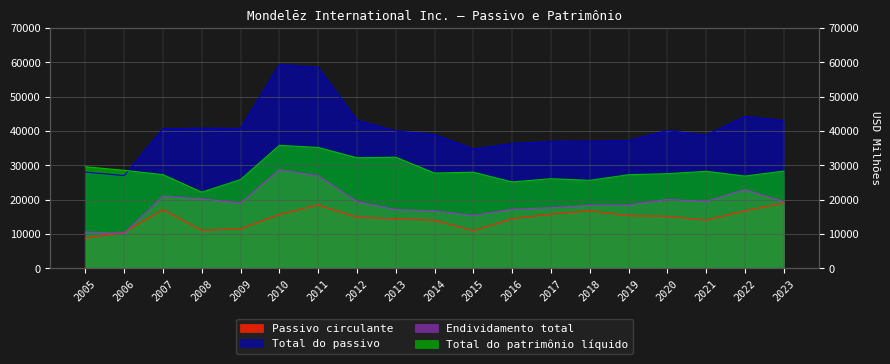

At how many categories does at least one series exceed 56272?

2